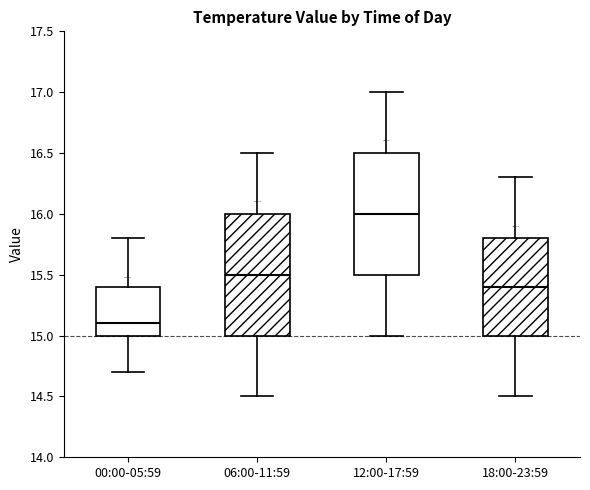

Which box has the lowest median line?

00:00-05:59